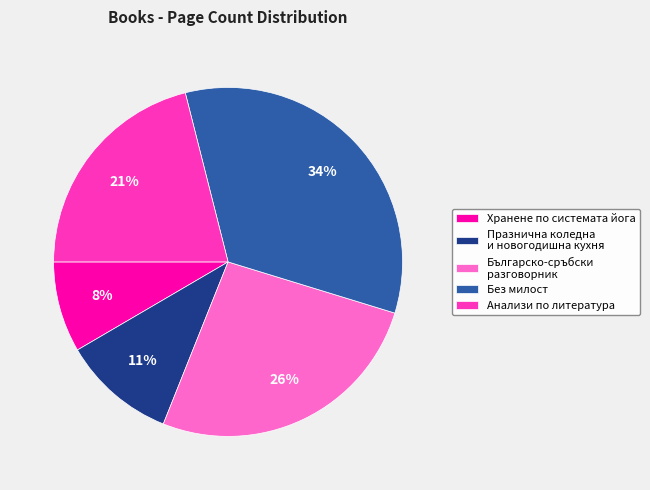

To the nearest percent, what percentage of the pie is Хранене по системата йога?

8%